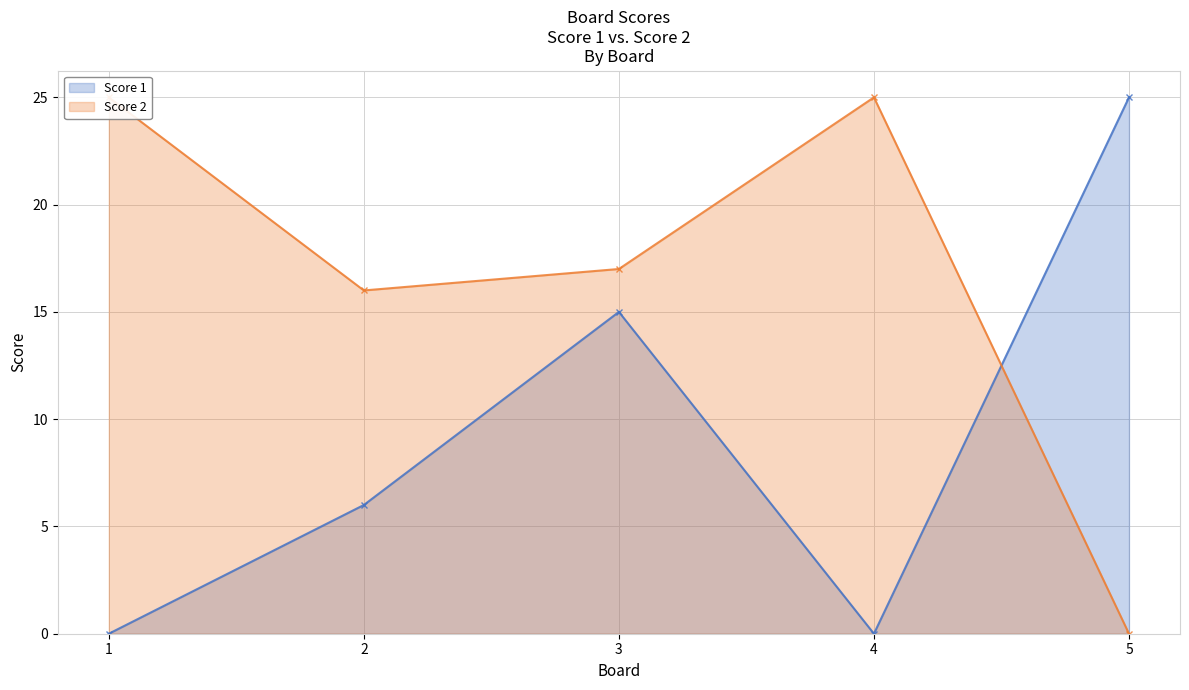

The Score 1 series shows 17 at 4. True or false?

False